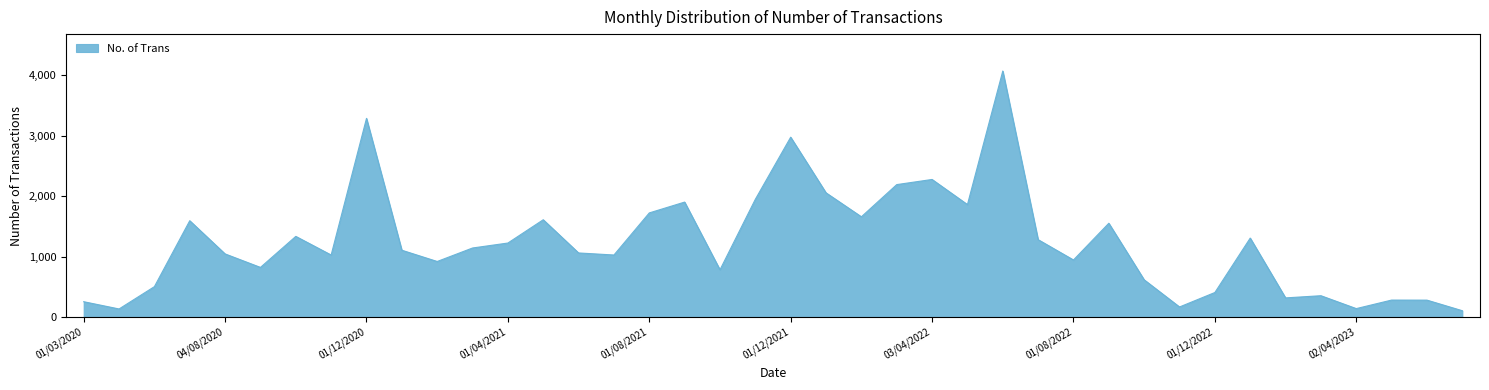

What is the minimum value shown in the chart?

104